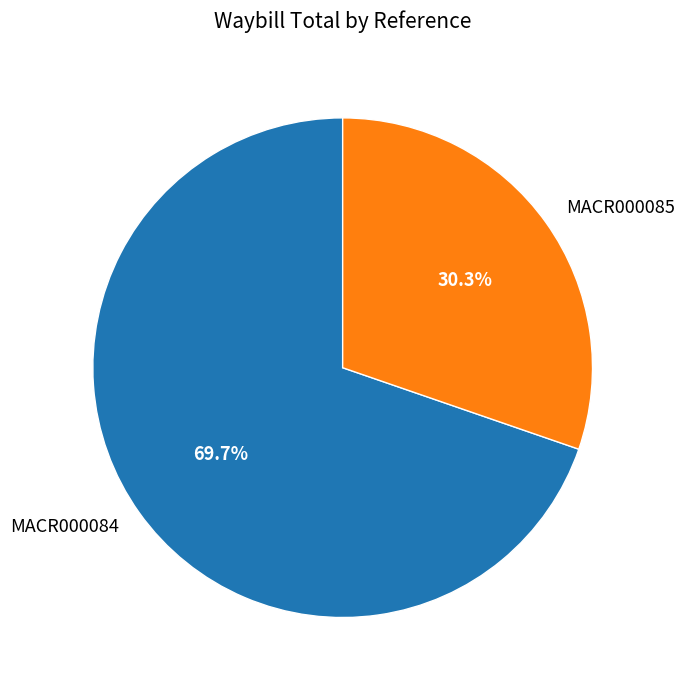

To the nearest percent, what percentage of the pie is MACR000085?

30%